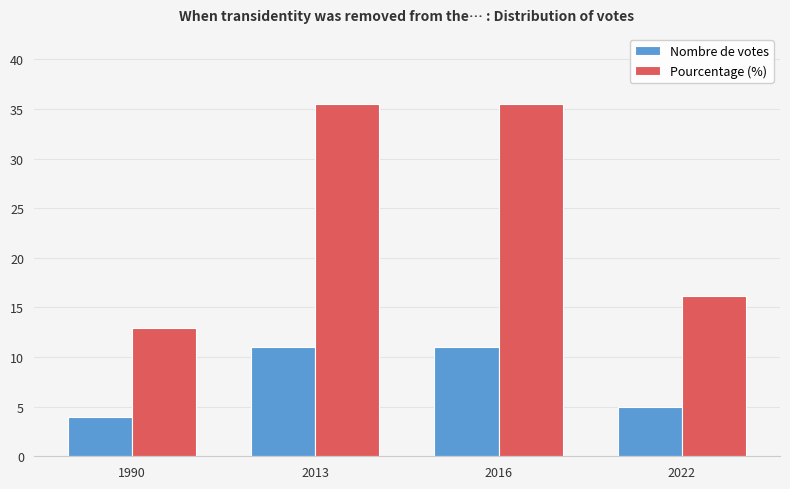

True or false: Nombre de votes has a value of 8.8 at 2022.

False